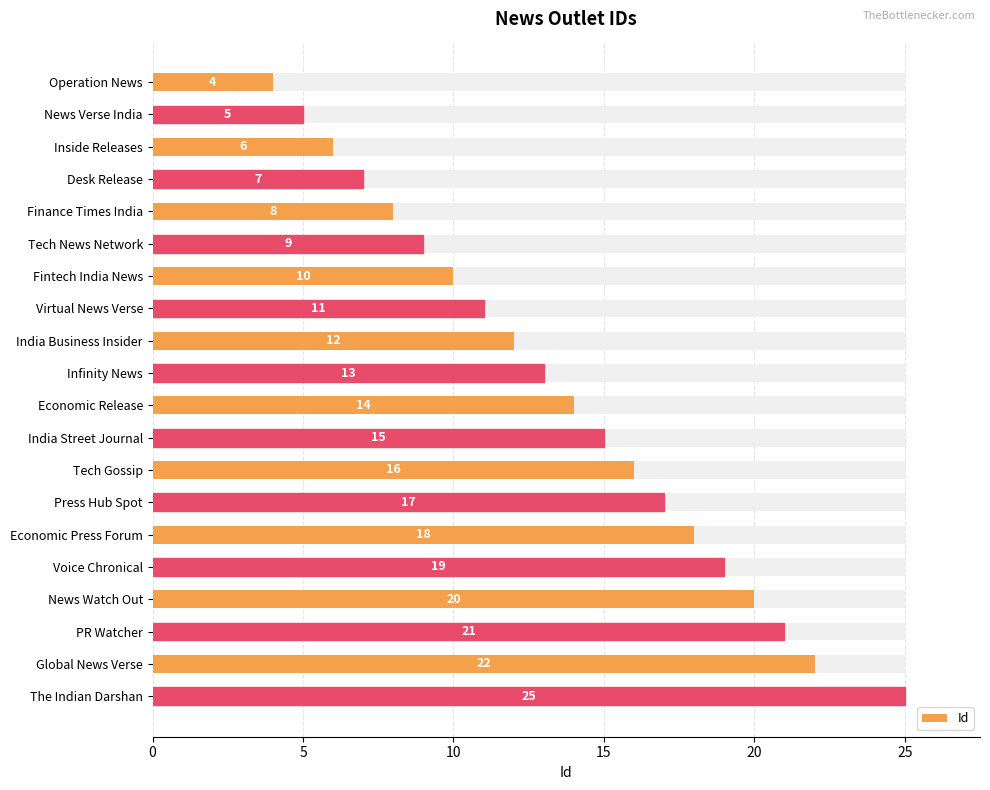

Between Global News Verse and Inside Releases, which is larger?

Global News Verse